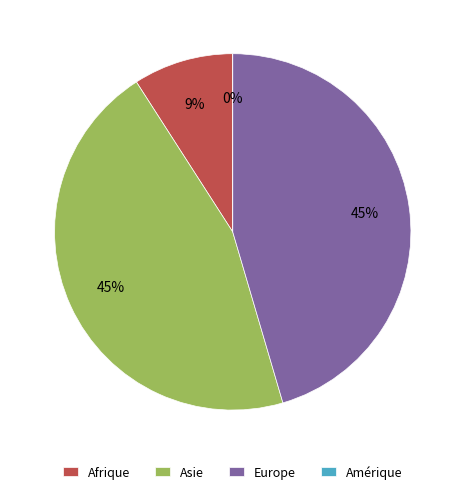

Rank the categories by value from lowest to highest.

Amérique, Afrique, Asie, Europe